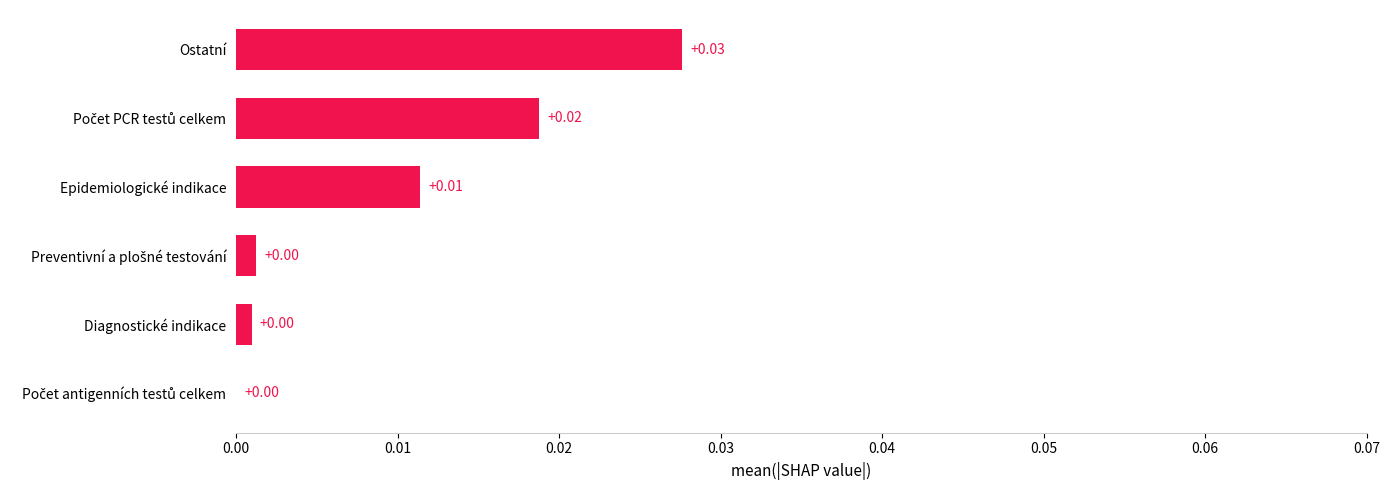

Which label corresponds to the largest value in the chart?

Ostatní